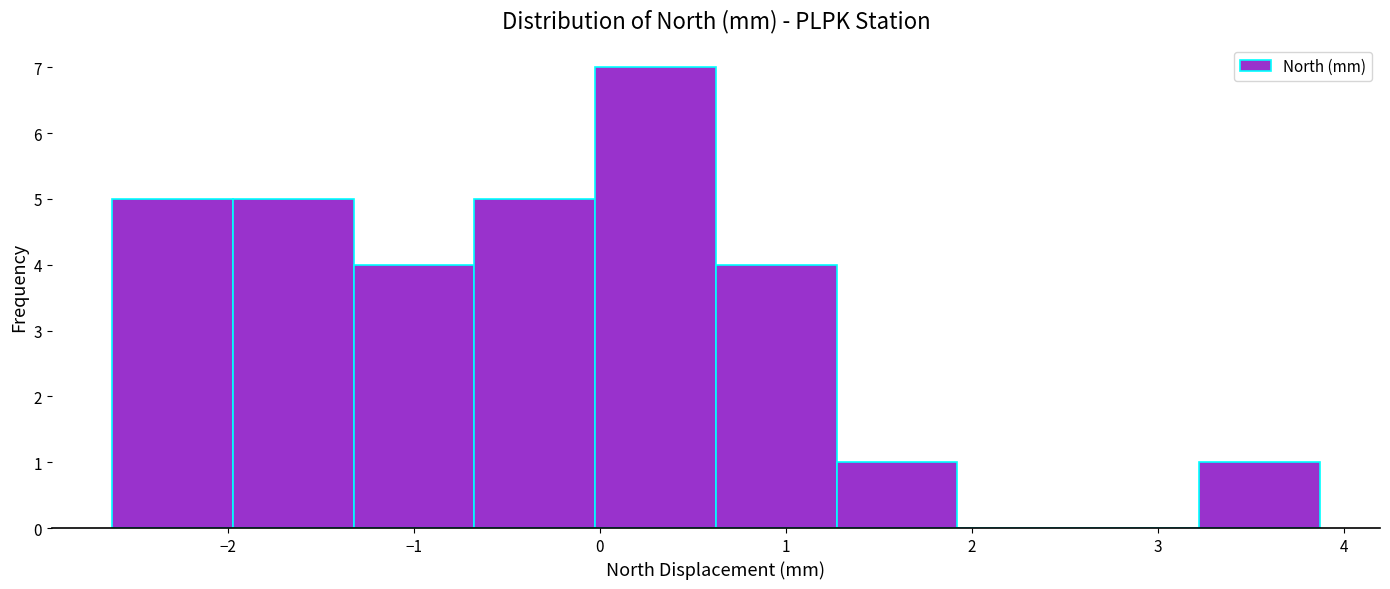

Reading left to right, transcribe this chart: for each bar, give the range it covers on the x-axis and its height. Neither the bar edges nor the heights are printed on the chart, so give them approximately, as read against the axes.

-2.6 to -2.0: 5
-2.0 to -1.3: 5
-1.3 to -0.7: 4
-0.7 to 0.0: 5
0.0 to 0.6: 7
0.6 to 1.3: 4
1.3 to 1.9: 1
1.9 to 2.6: 0
2.6 to 3.2: 0
3.2 to 3.9: 1